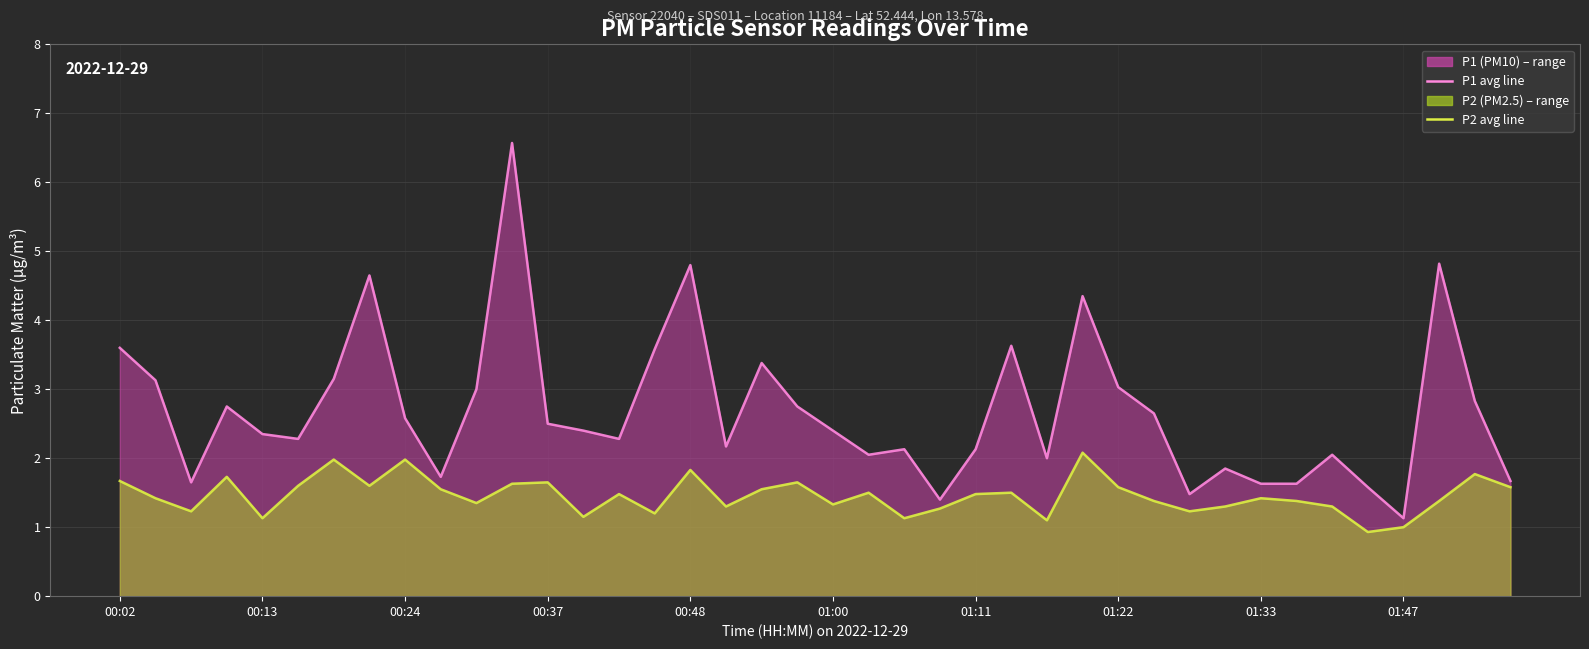

What is the sum of the P1 avg line values at 01:11 and 25?

6.8